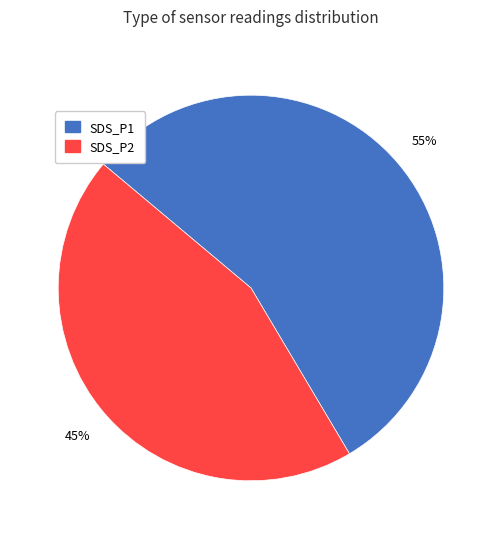

How many slices are in this pie chart?

2